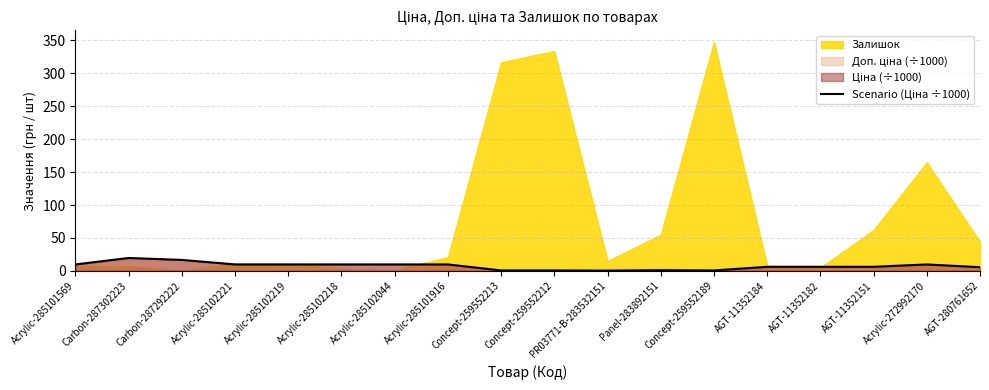

True or false: the data has more than 1 interior local peaks.

True